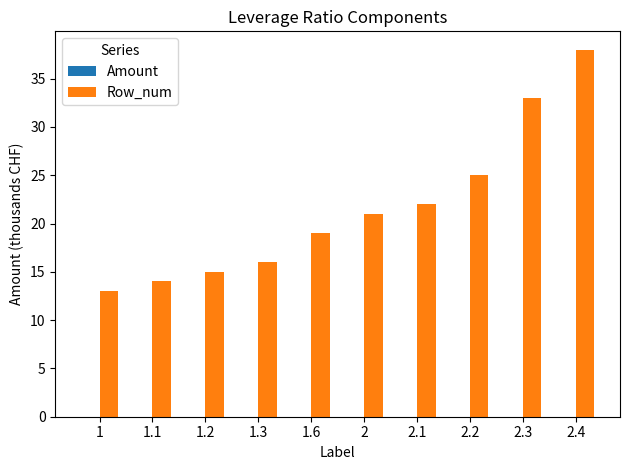

What is the value of the 7th bar from the left?

22